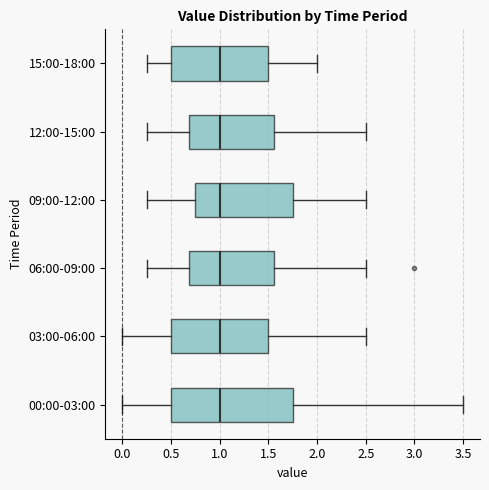

Reading bottom to top, transcribe this box plot: for each box, give where its median line is, the range the box spans, and where its two whiskers end, as read against the x-axis. The values are not printed on the chart, so give them approximately, as read against the axis.

00:00-03:00: median 1.00, box 0.50 to 1.75, whiskers 0.00 to 3.50
03:00-06:00: median 1.00, box 0.50 to 1.50, whiskers 0.00 to 2.50
06:00-09:00: median 1.00, box 0.70 to 1.55, whiskers 0.25 to 2.50
09:00-12:00: median 1.00, box 0.75 to 1.75, whiskers 0.25 to 2.50
12:00-15:00: median 1.00, box 0.70 to 1.55, whiskers 0.25 to 2.50
15:00-18:00: median 1.00, box 0.50 to 1.50, whiskers 0.25 to 2.00